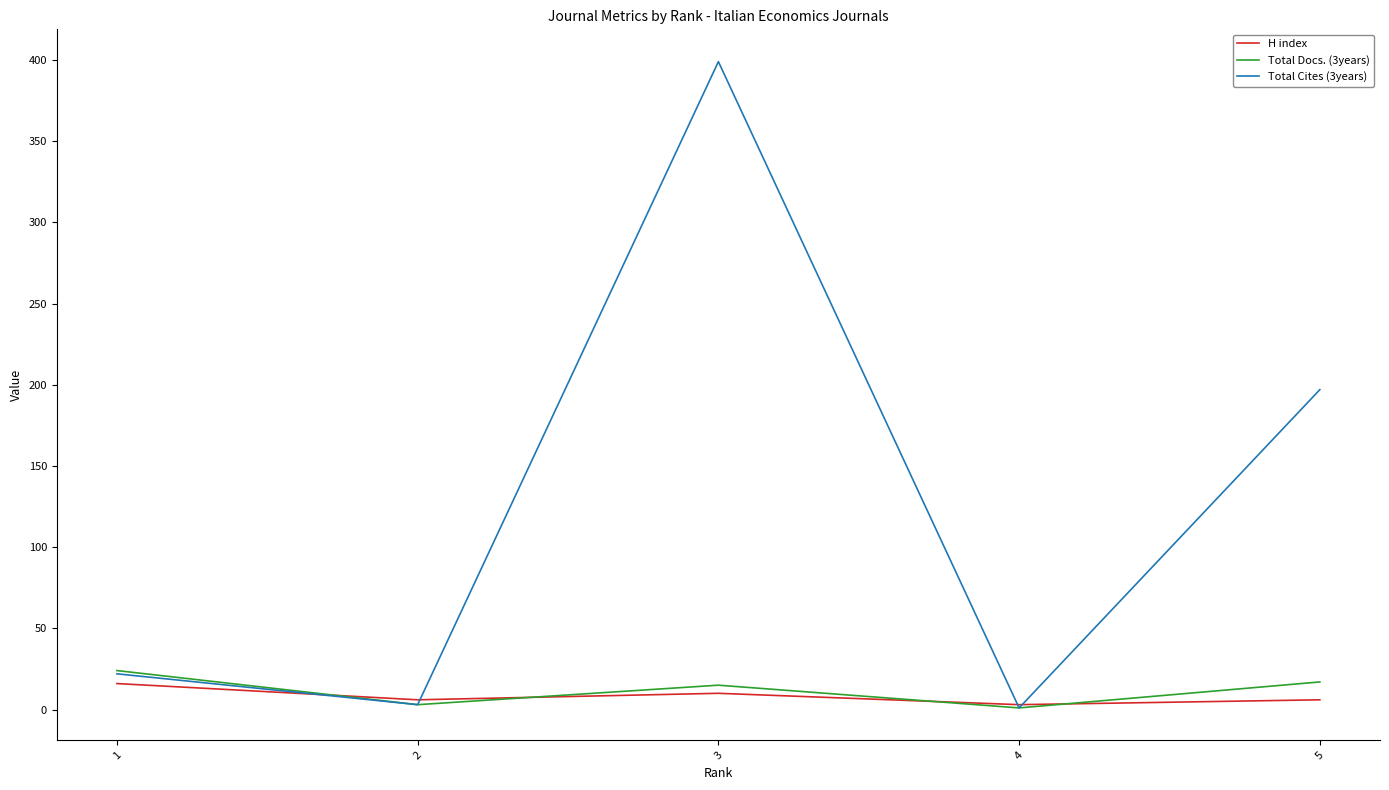

True or false: H index has a value of 10 at 3.

True